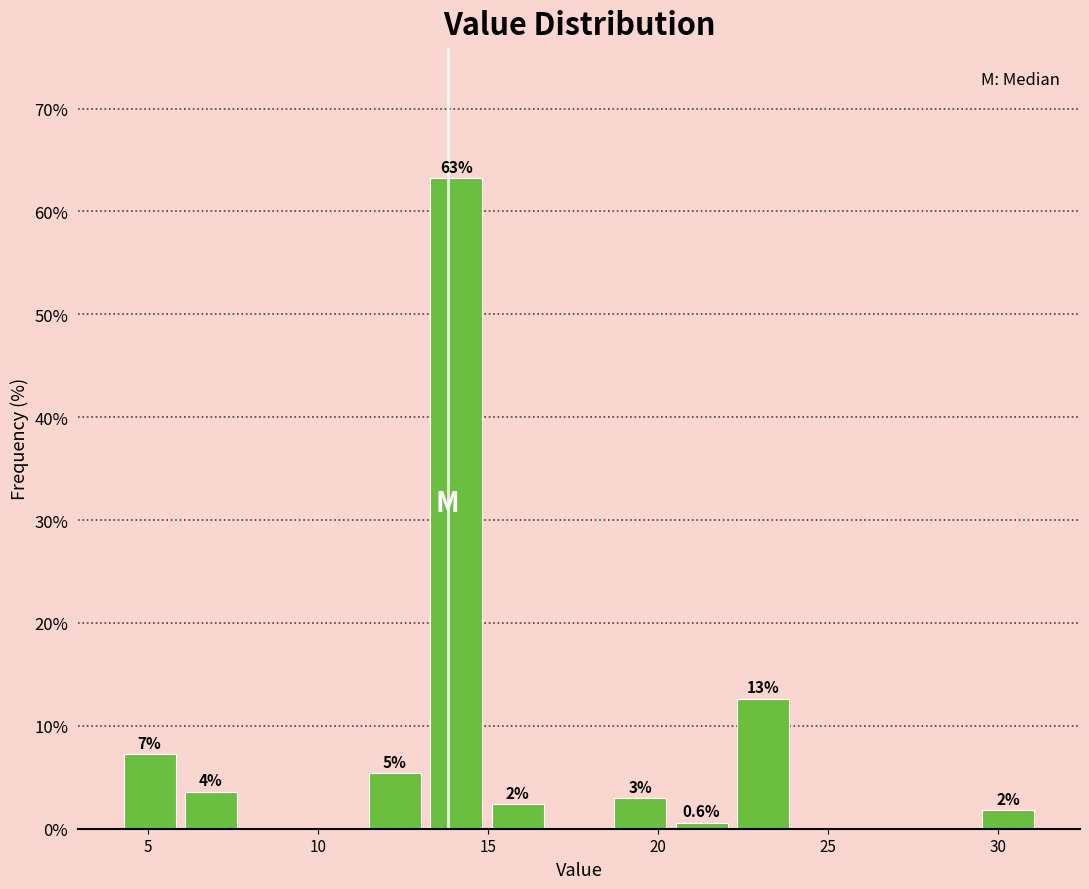

Read against the x-axis, roughly where is the centre of the tallest bar?

14.0